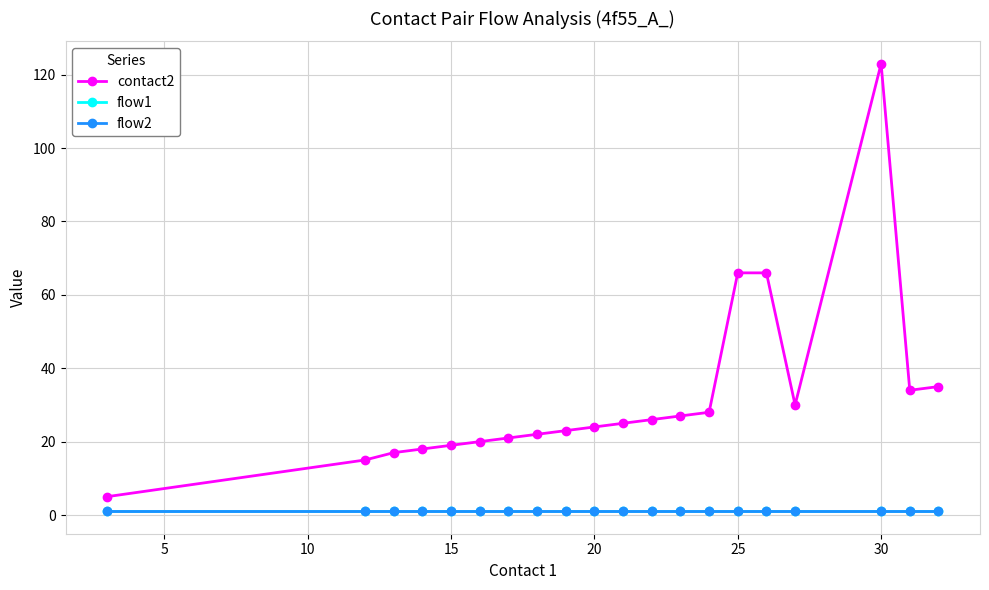

Is this an area chart (filled region under the line)?

No